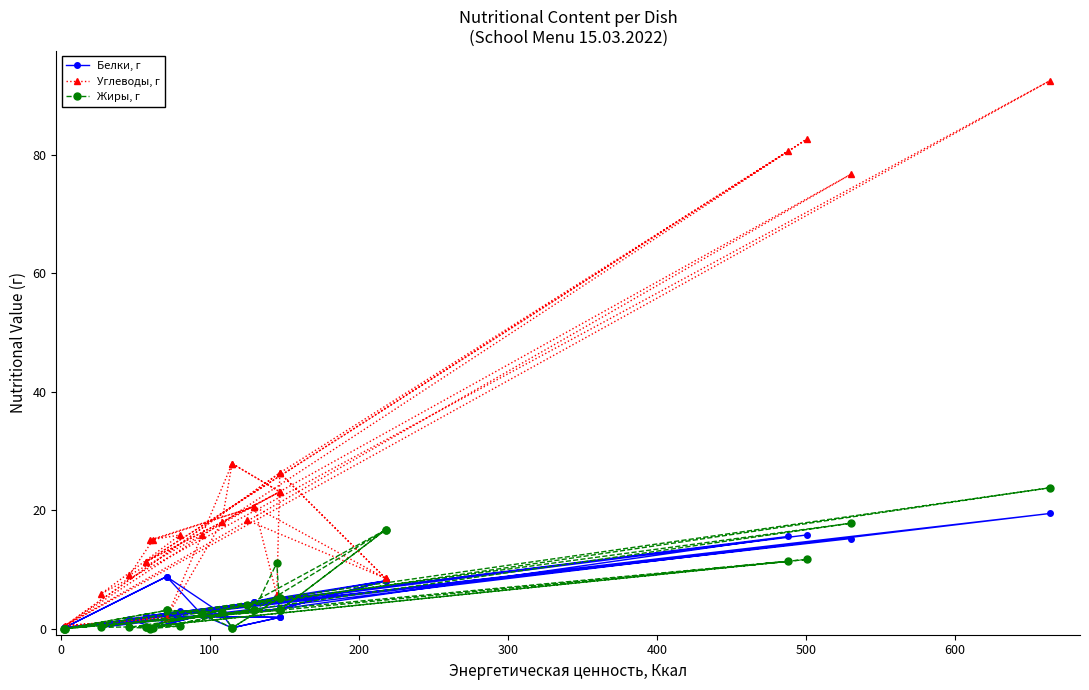

The value of Жиры, г at 400 is 0.2. True or false?

False